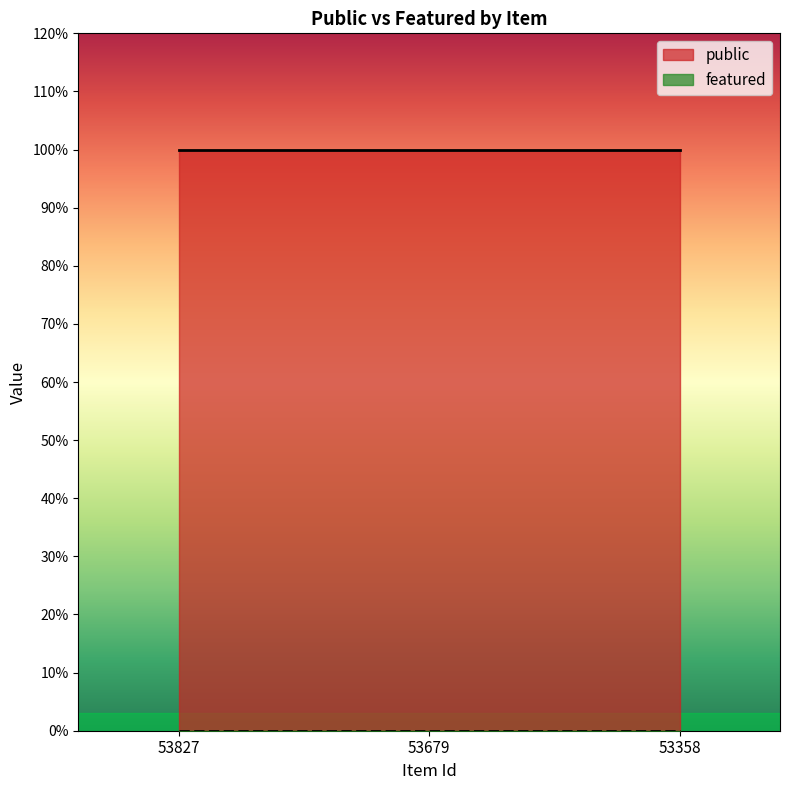

Is it true that public equals 1 at 53358?

True